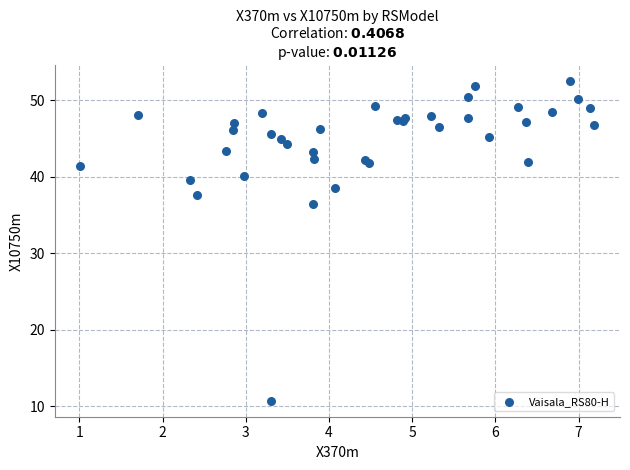

What Y value in the scatter plot is closest to 31?

36.4